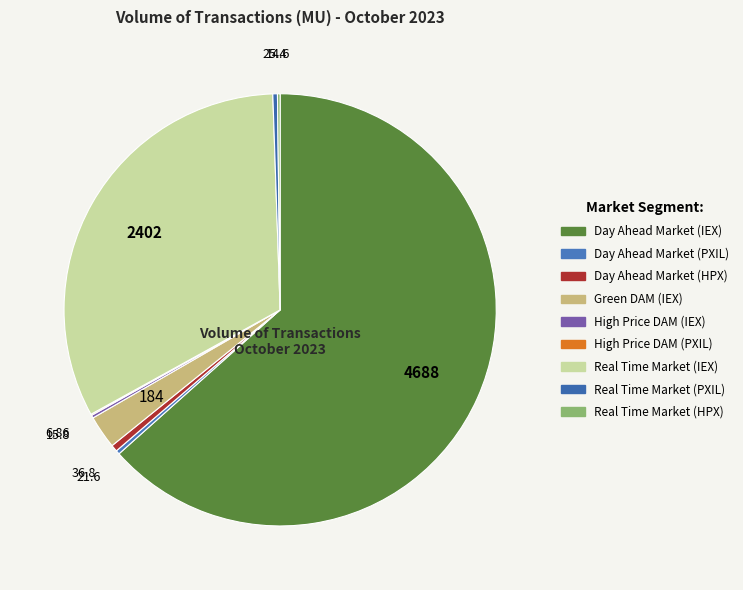

What is the smallest slice in the pie chart?

High Price DAM (PXIL)